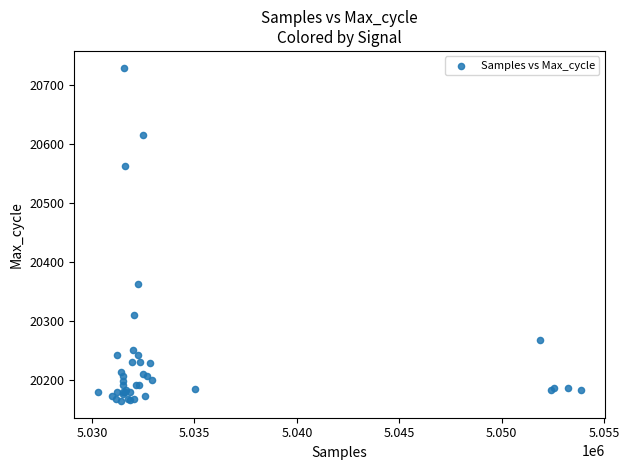

What Y value in the scatter plot is closest to 20447?

20362